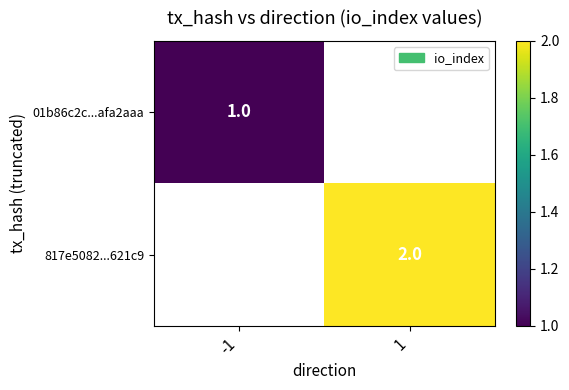

Is it true that 01b86c2c...afa2aaa equals 1 at -1?

True